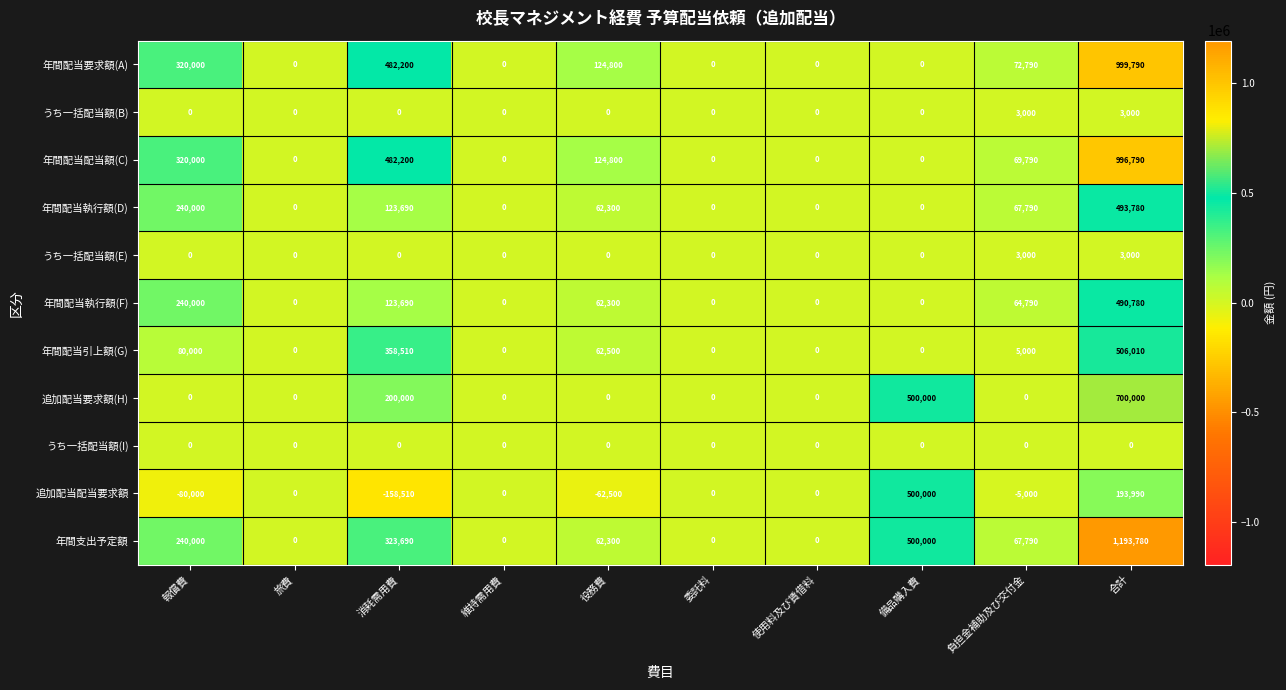

Which series changed the most between 備品購入費 and 負担金補助及び交付金?

追加配当配当要求額